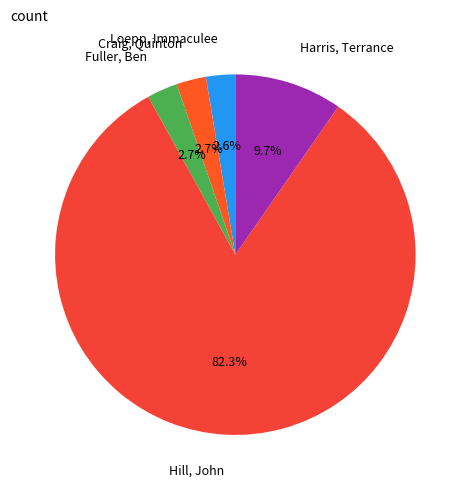

Which category accounts for the majority?

Hill, John